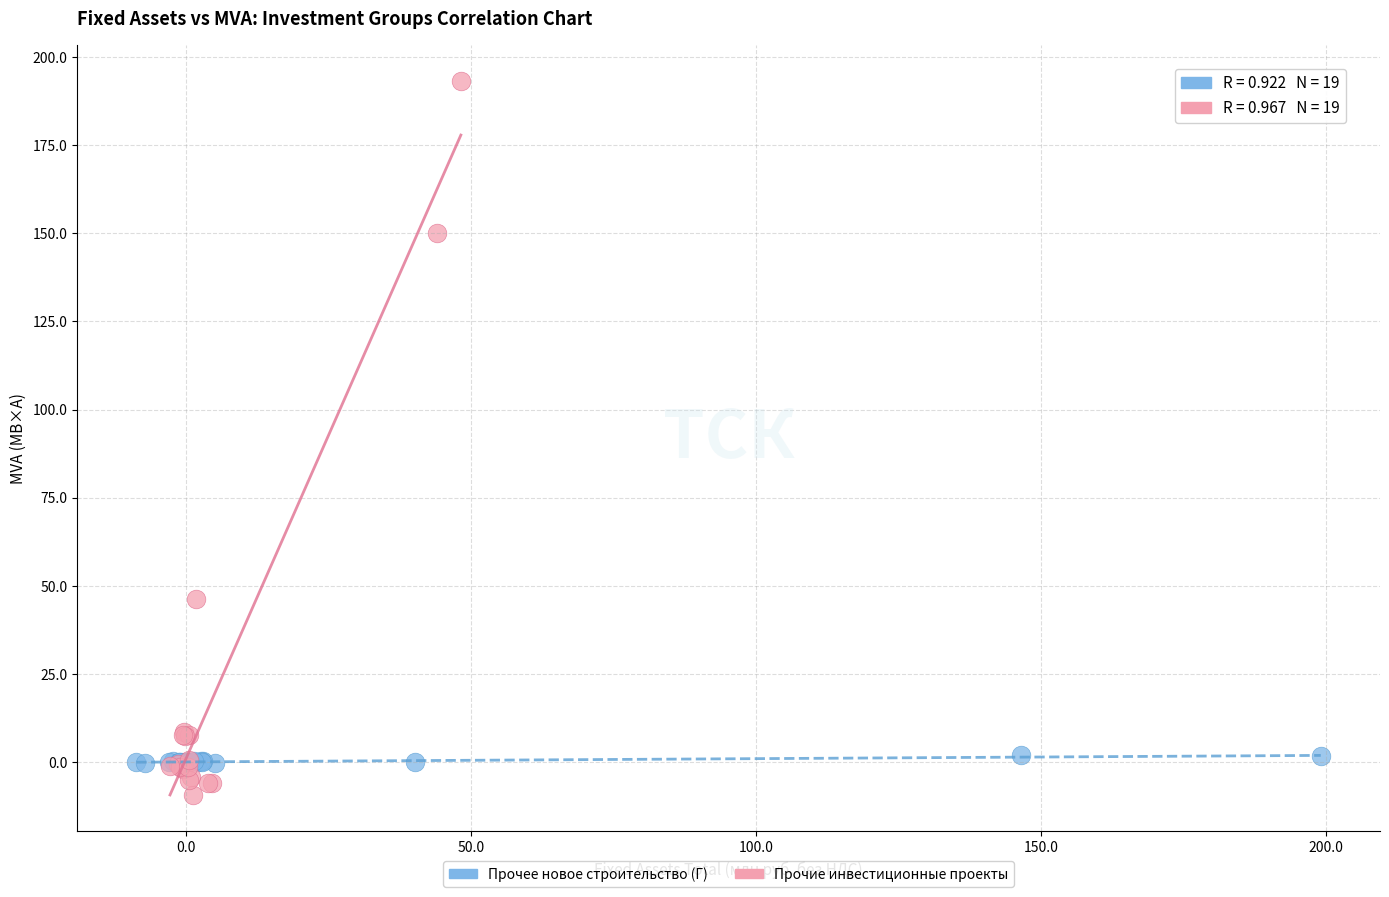

Which series has the widest spread of Y values?

Прочие инвестиционные проекты